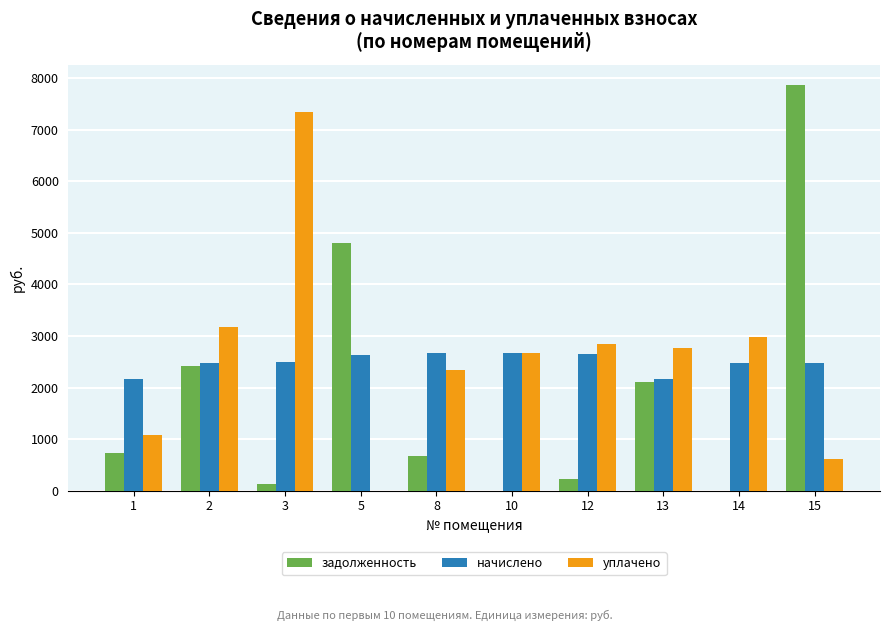

At which category is the sum across all series the highest?

15